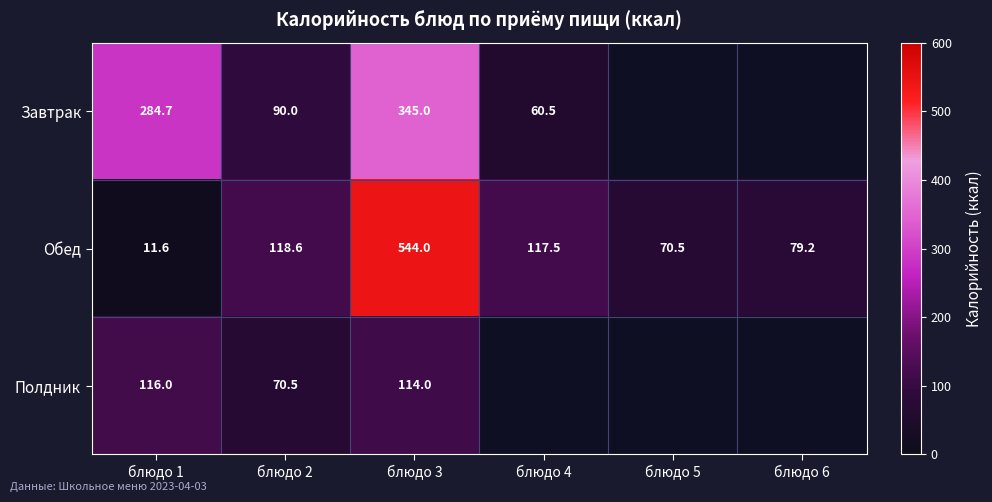

True or false: Обед has a value of 79.2 at блюдо 6.

True